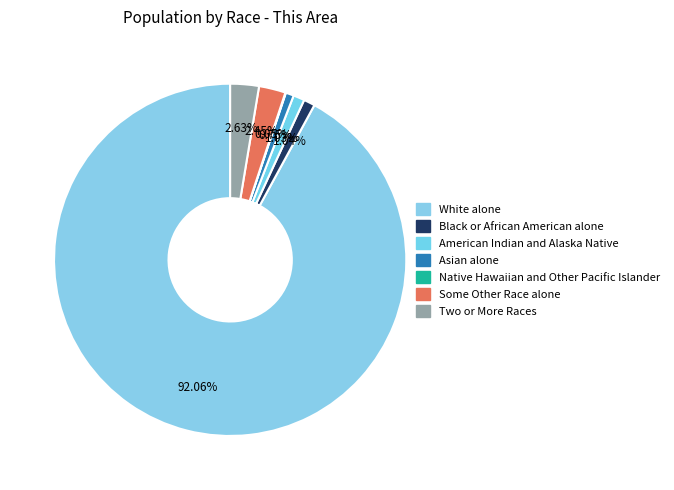

Which category has the biggest portion of the pie?

White alone